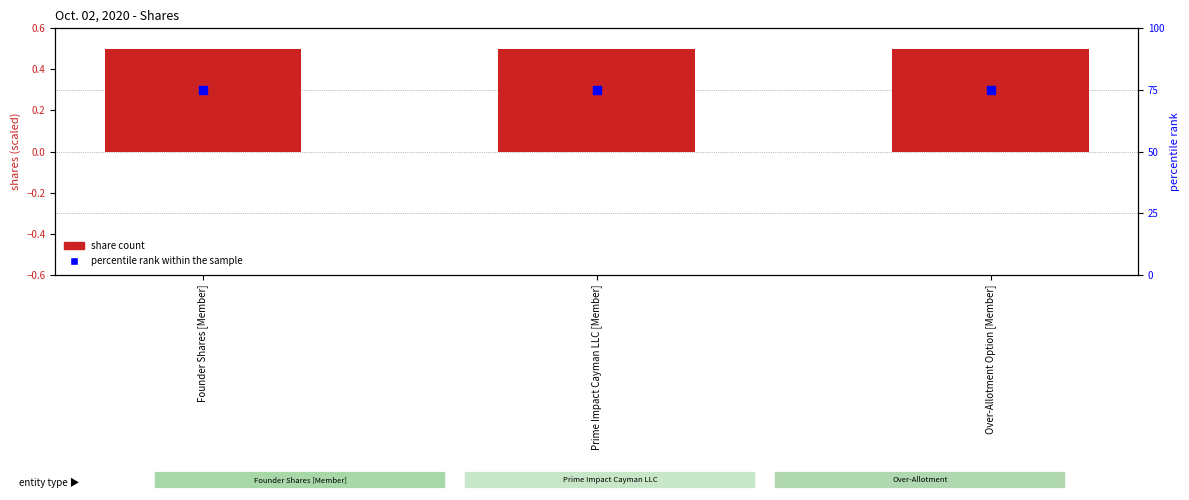

Which series contains the lowest Y value?

share count